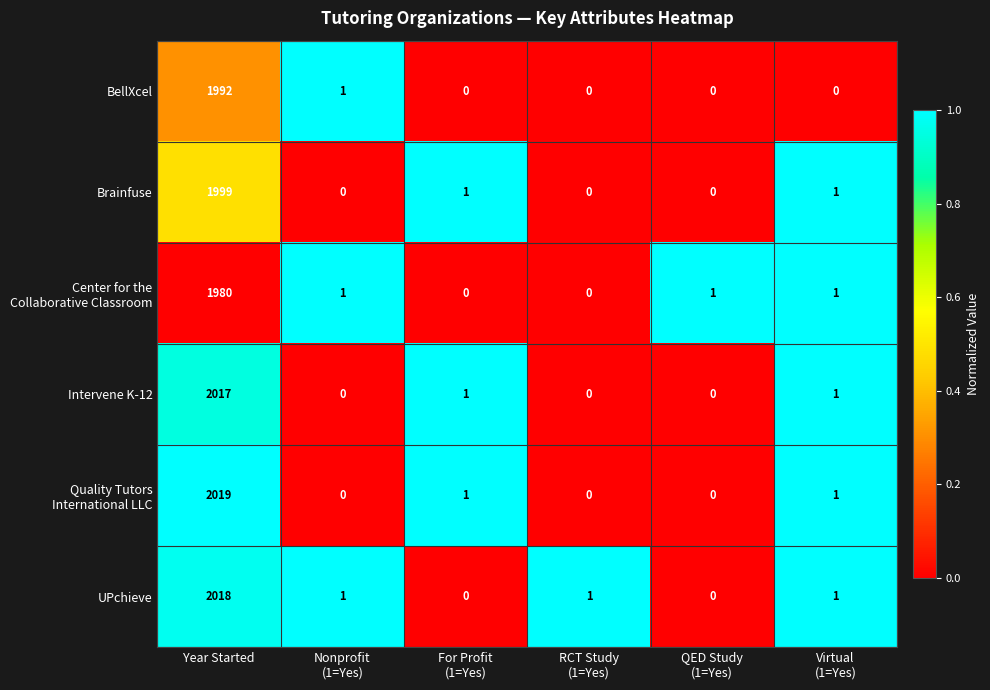

What is the total value across all series at Year Started?

12025